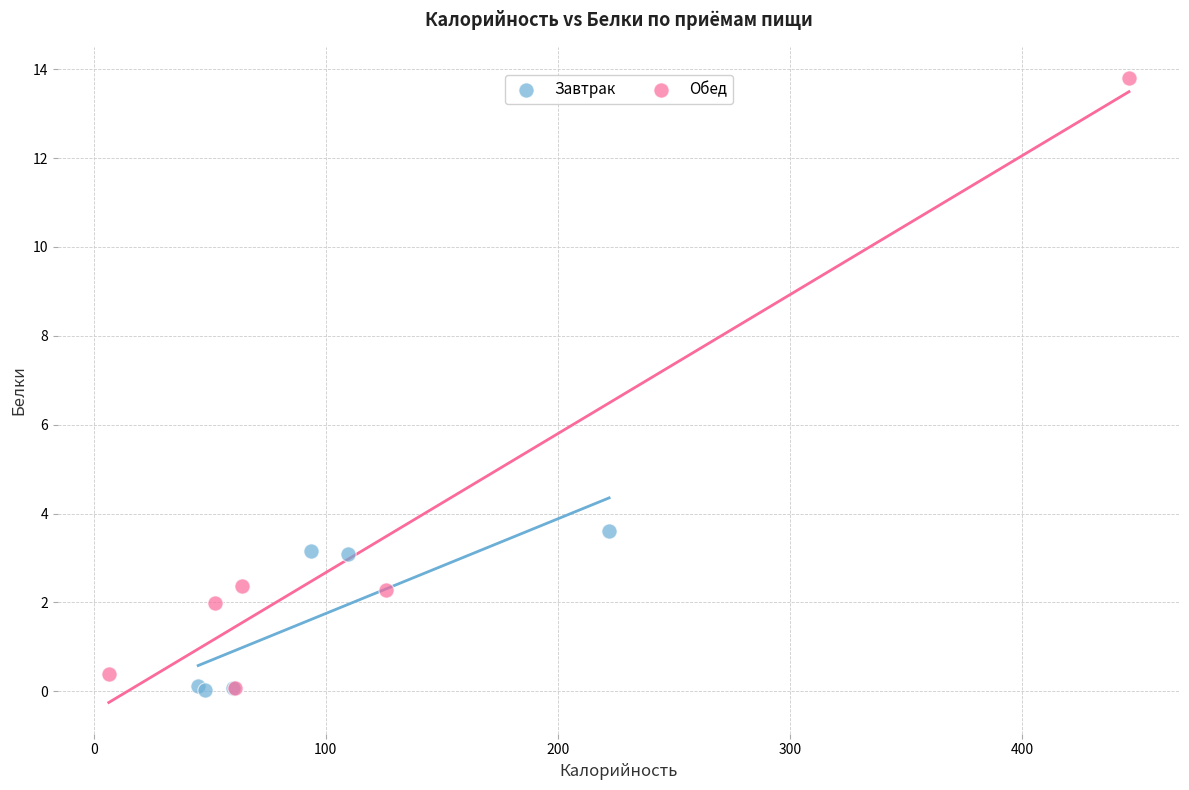

Which series contains the highest Y value?

Обед